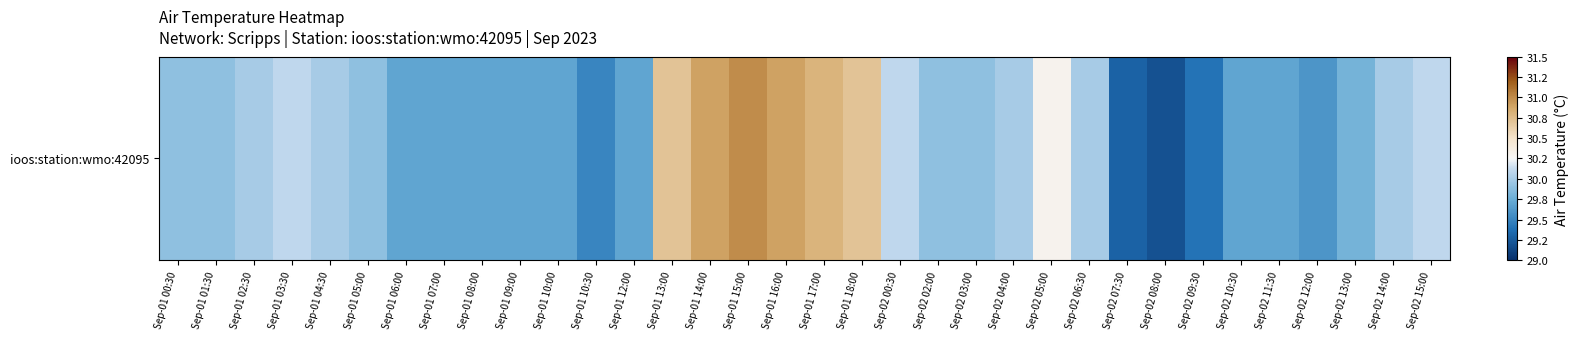

What is the difference between the maximum and minimum values?

1.8